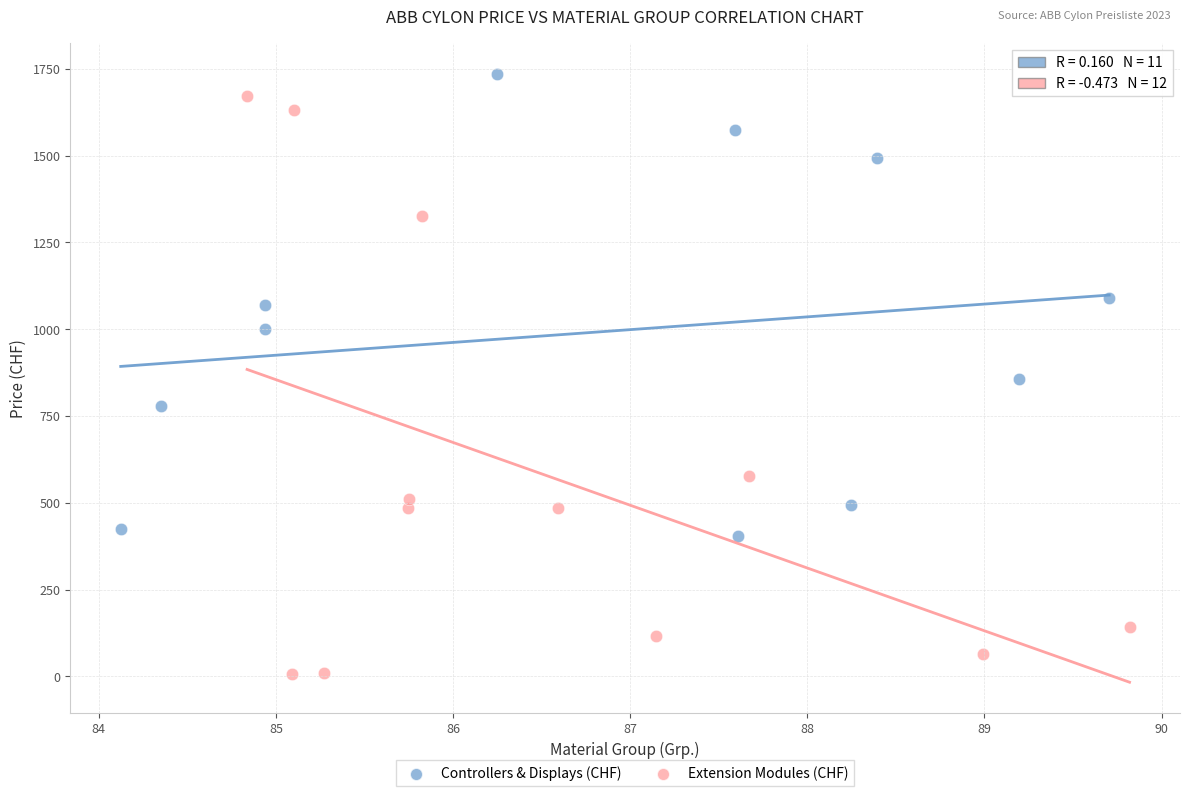

Which series reaches the minimum Y coordinate?

Extension Modules (CHF)